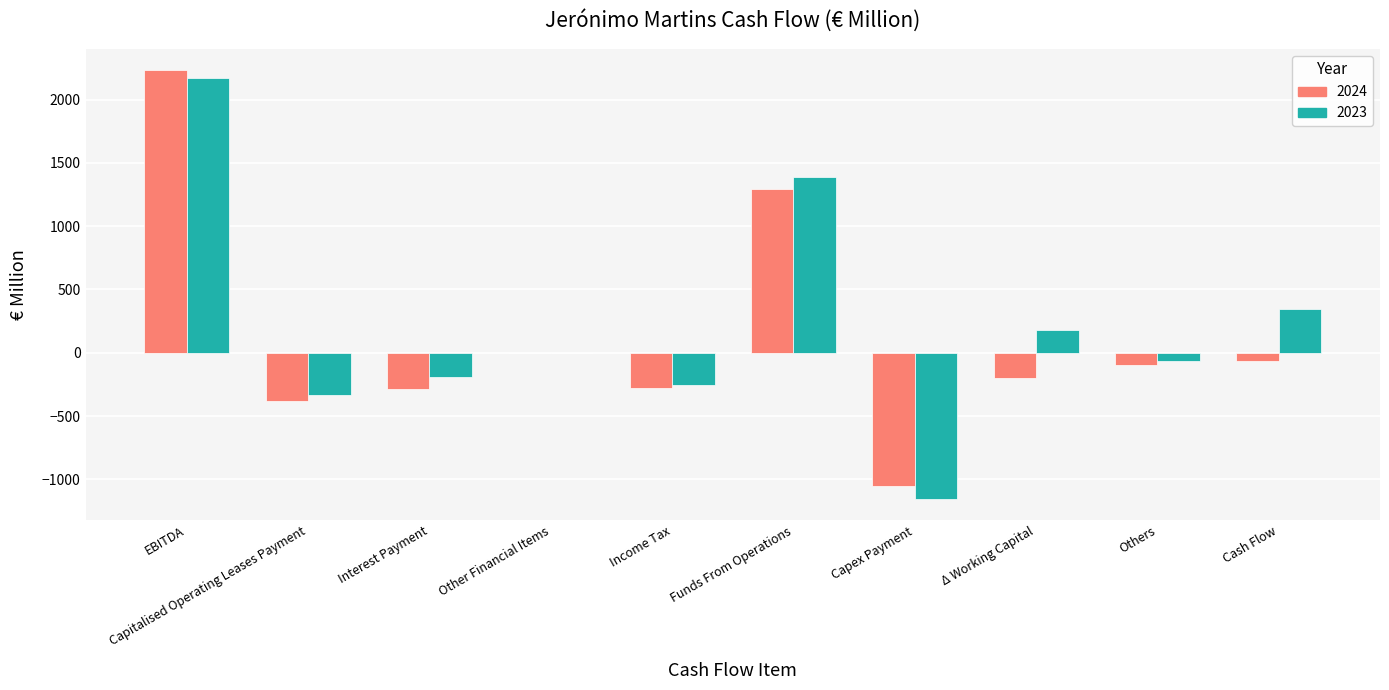

Count the number of data series in this chart.

2